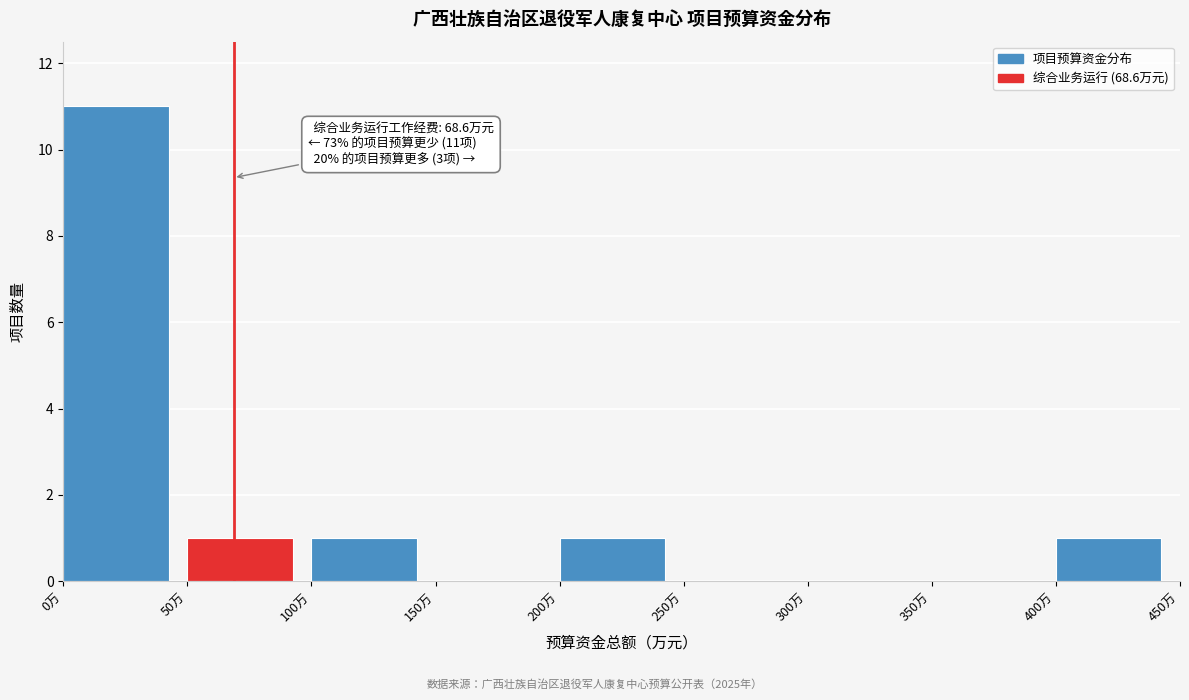

Which range on the x-axis has the tallest bar?

0 to 50